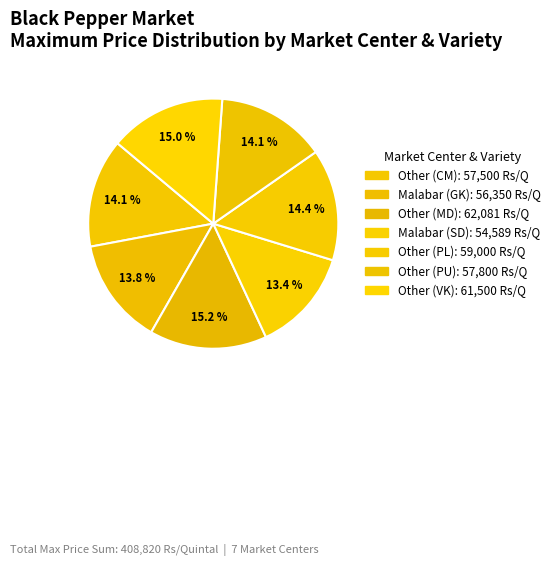

How many slices are in this pie chart?

7